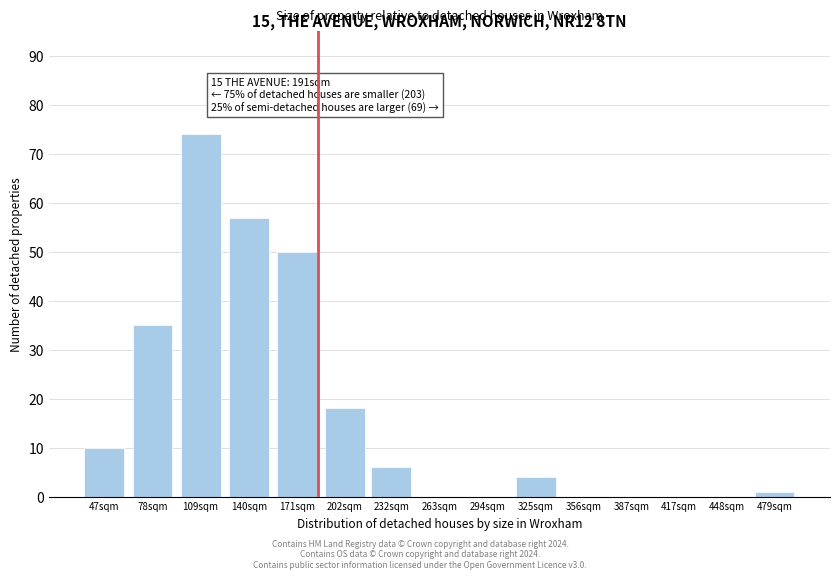

Reading left to right, what are all the values shown in this chart?

47sqm=10	78sqm=35	109sqm=74	140sqm=57	171sqm=50	202sqm=18	232sqm=6	263sqm=0	294sqm=0	325sqm=4	356sqm=0	387sqm=0	417sqm=0	448sqm=0	479sqm=1